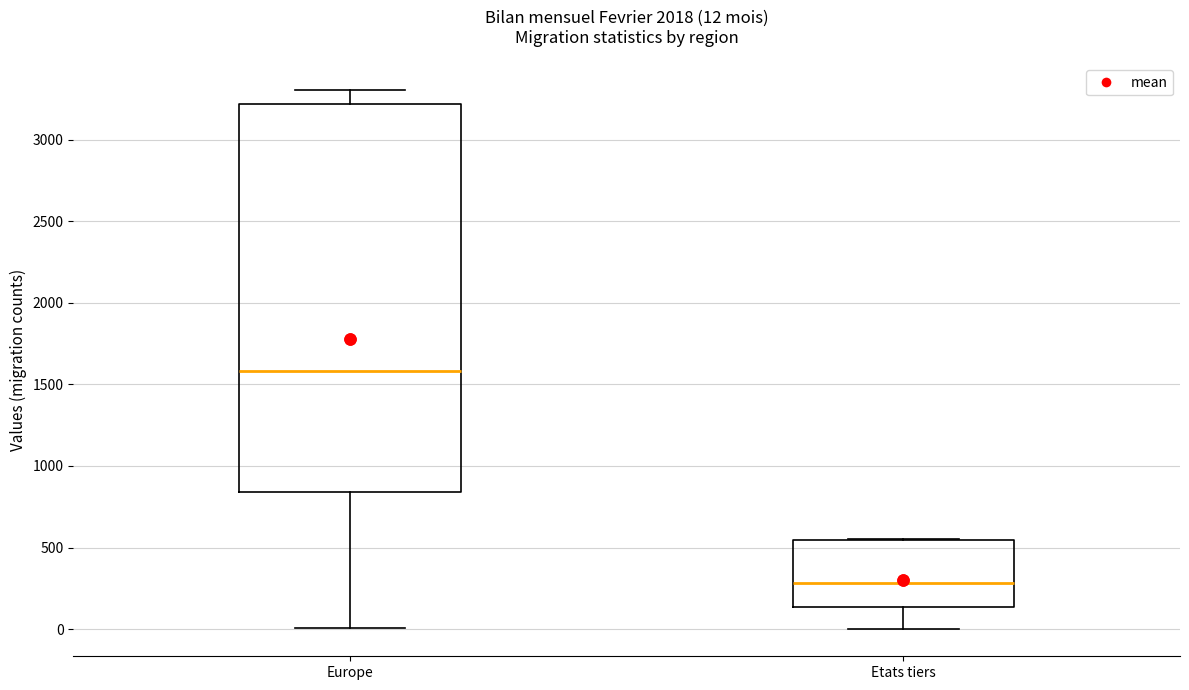

Which box is the tallest, from its lower edge to its upper edge?

Europe